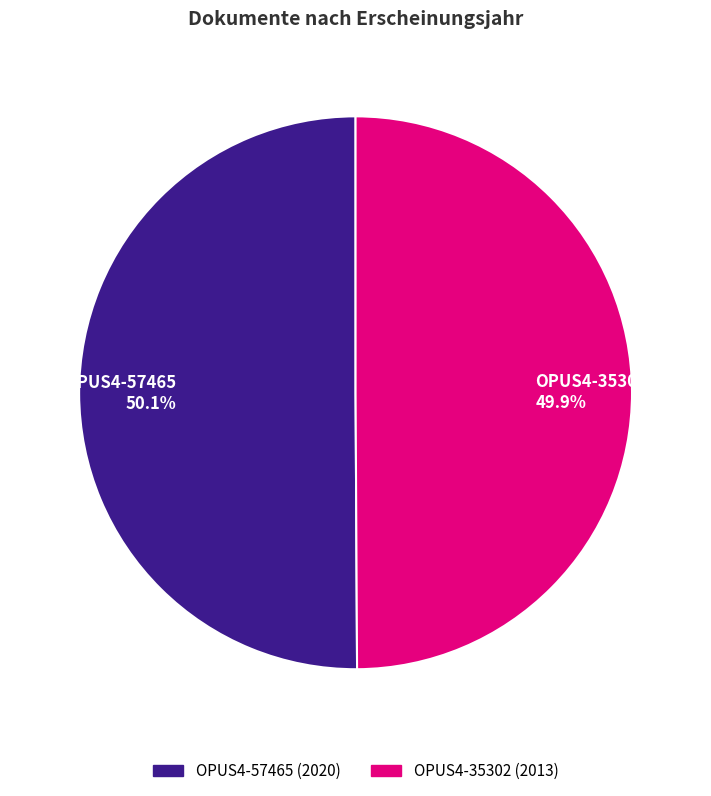

Does any single category account for the majority?

Yes